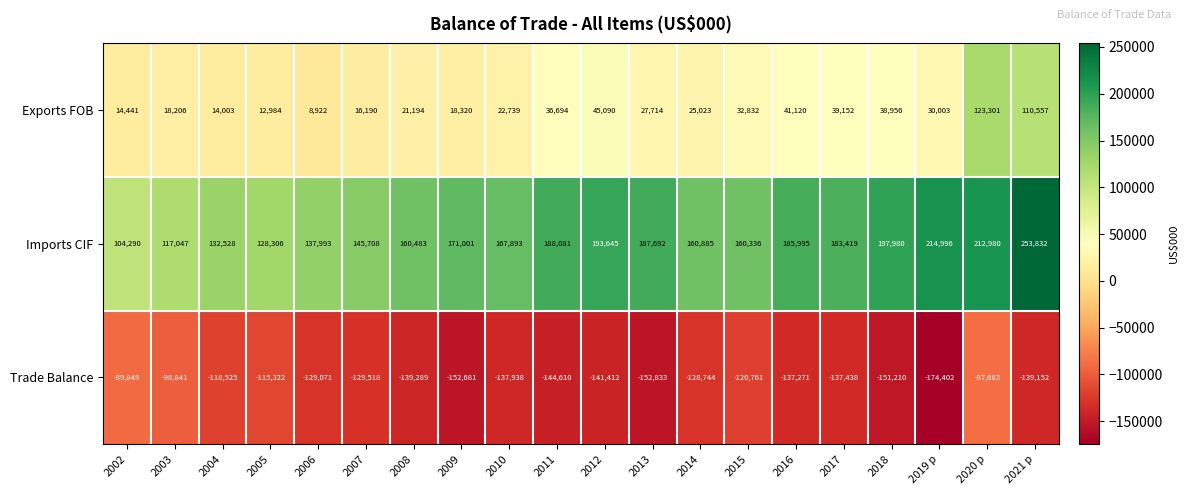

At which label does Exports FOB reach its minimum?

2006